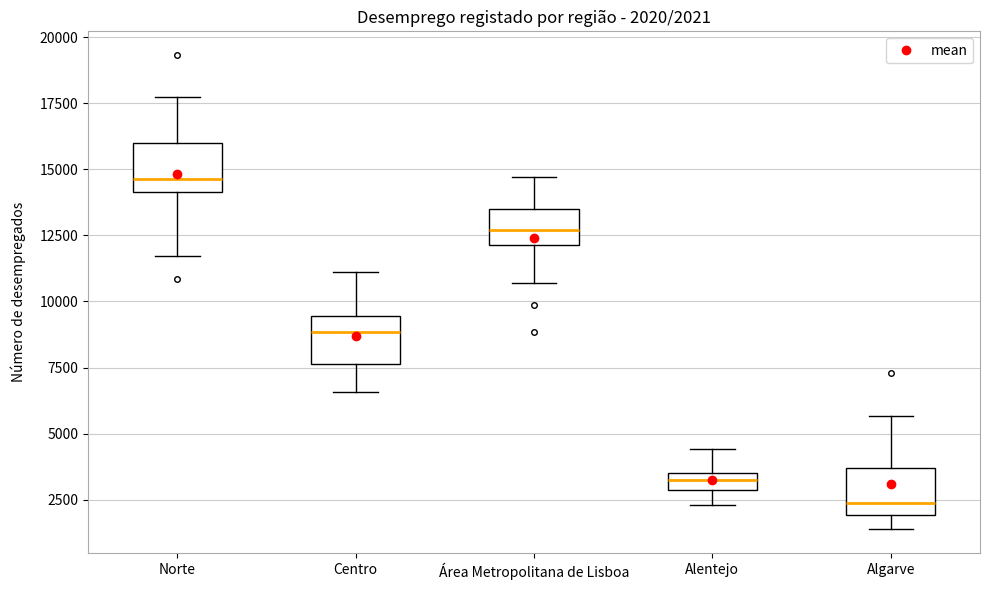

Which box has the lowest median line?

Algarve